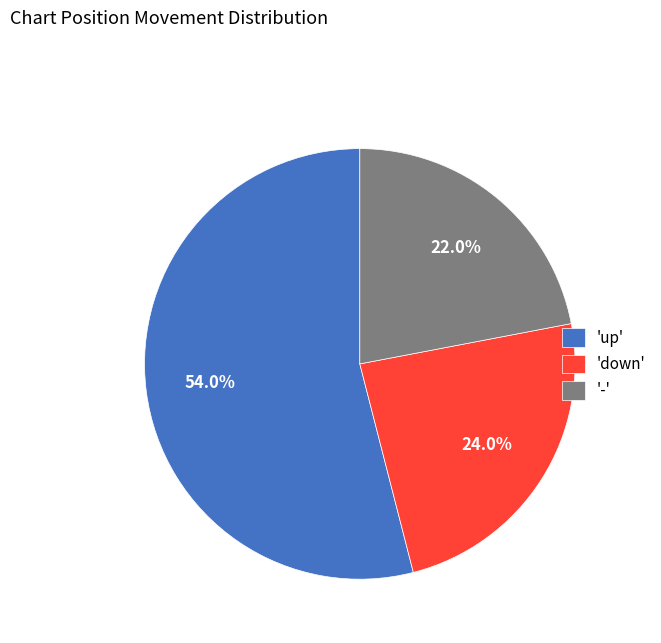

What percentage is NOT represented by '-'?

78.0%